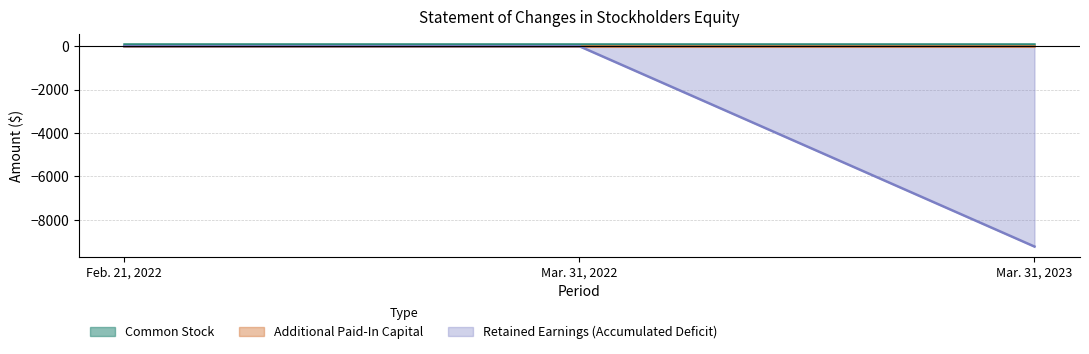

Count the number of categories in the chart.

3